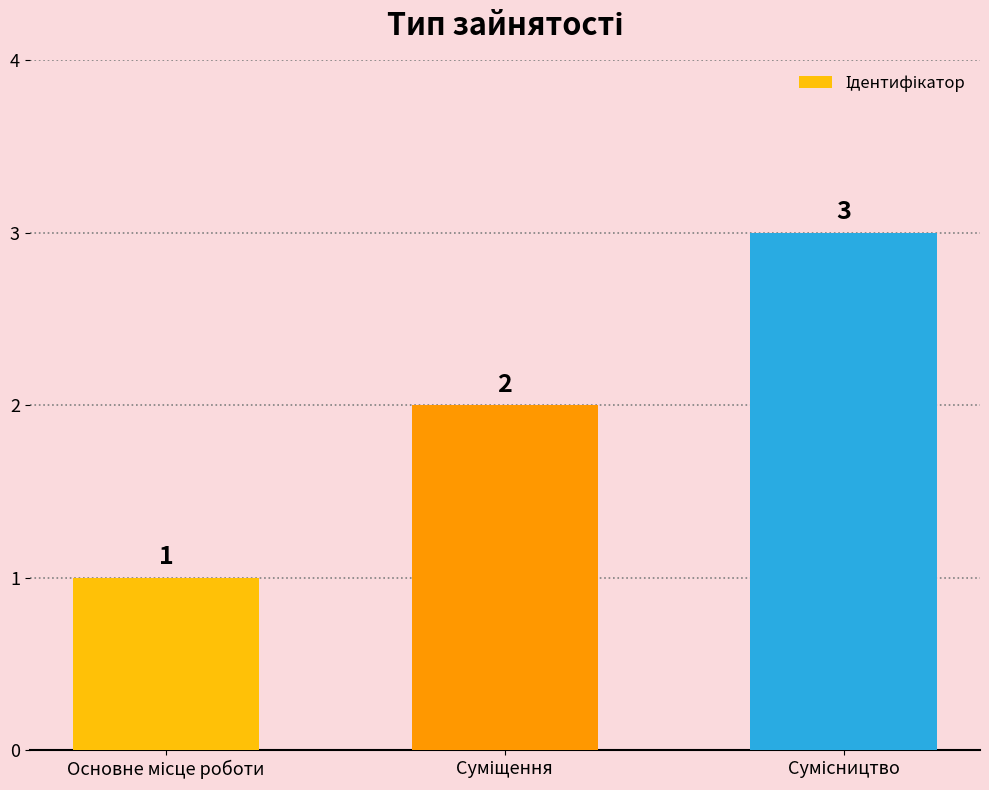

How many bars are there in total?

3